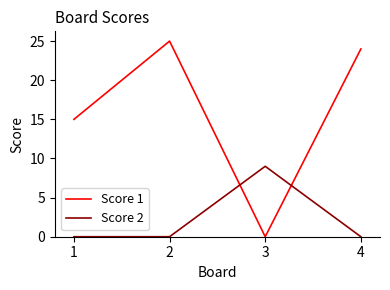

Does the chart have visible grid lines?

No